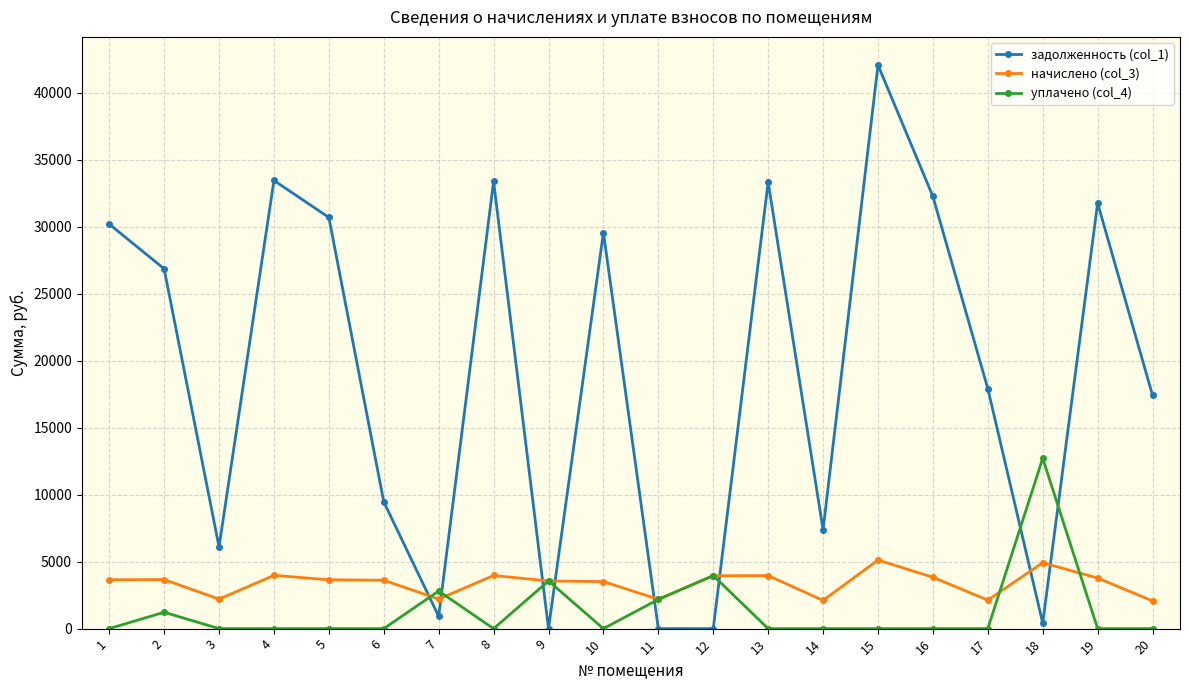

How many distinct data groups are displayed?

3